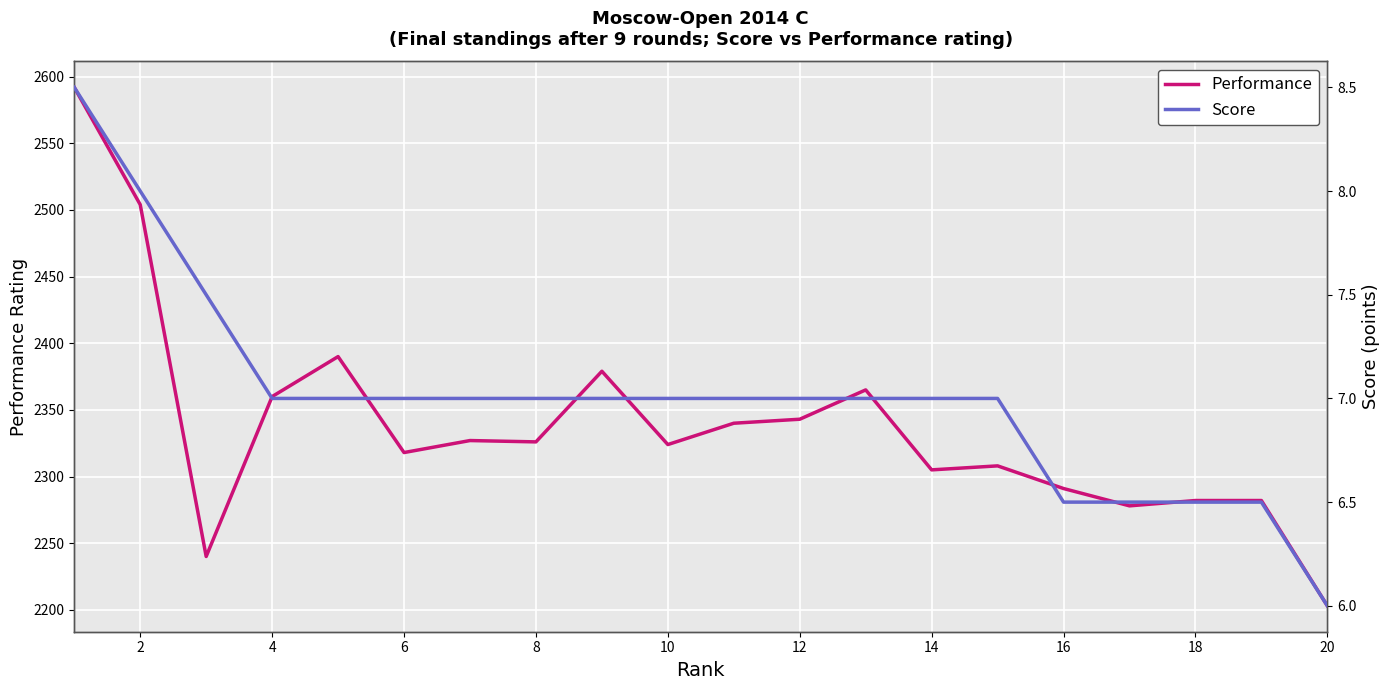

How many lines are shown in the chart?

2